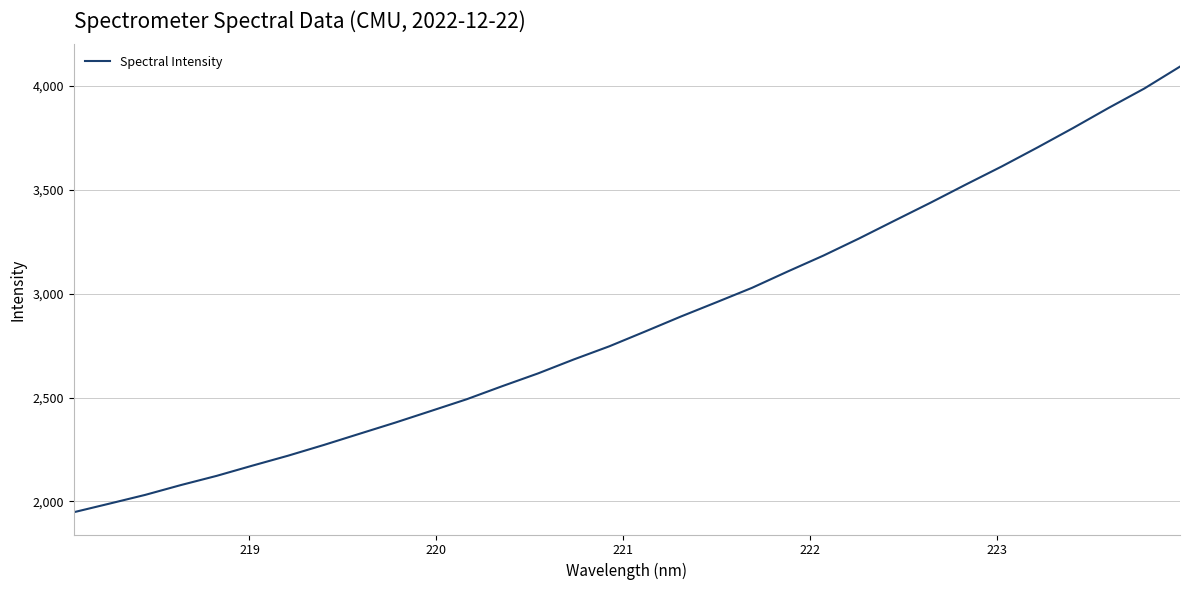

What is the greatest value displayed?

4094.0